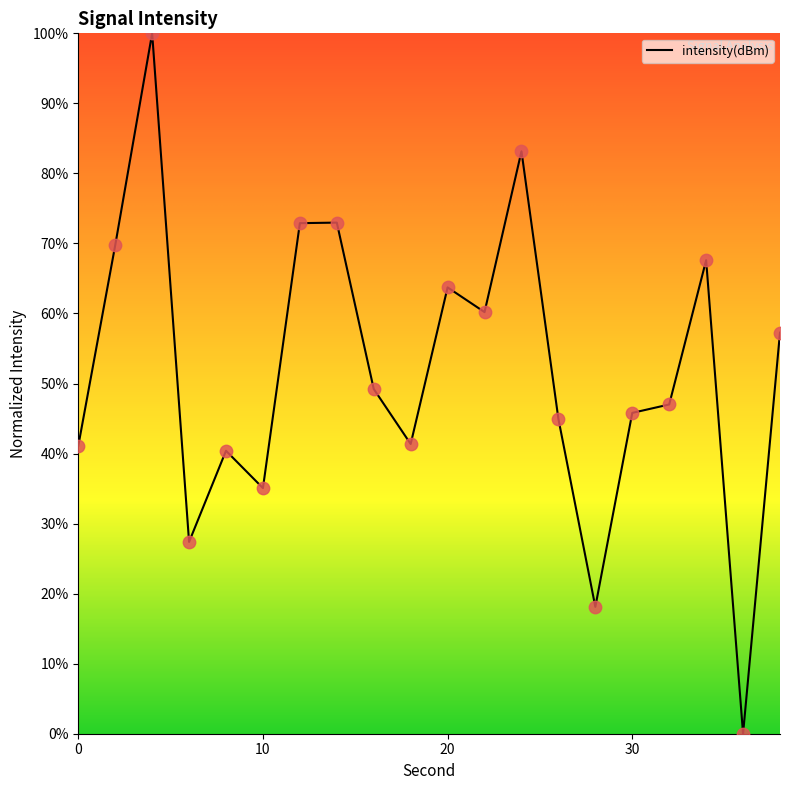

What is the difference between the maximum and minimum values?

100.0